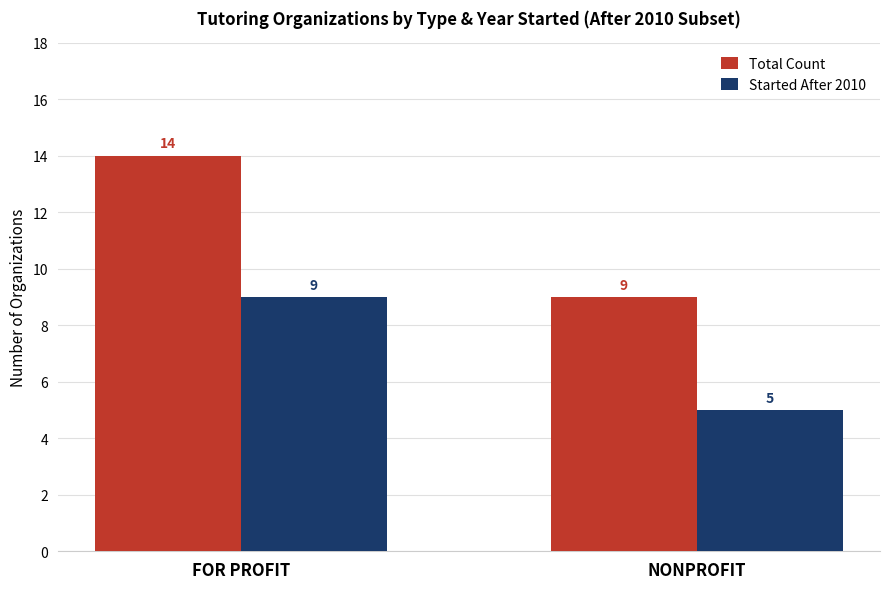

The Total Count series shows 4 at NONPROFIT. True or false?

False